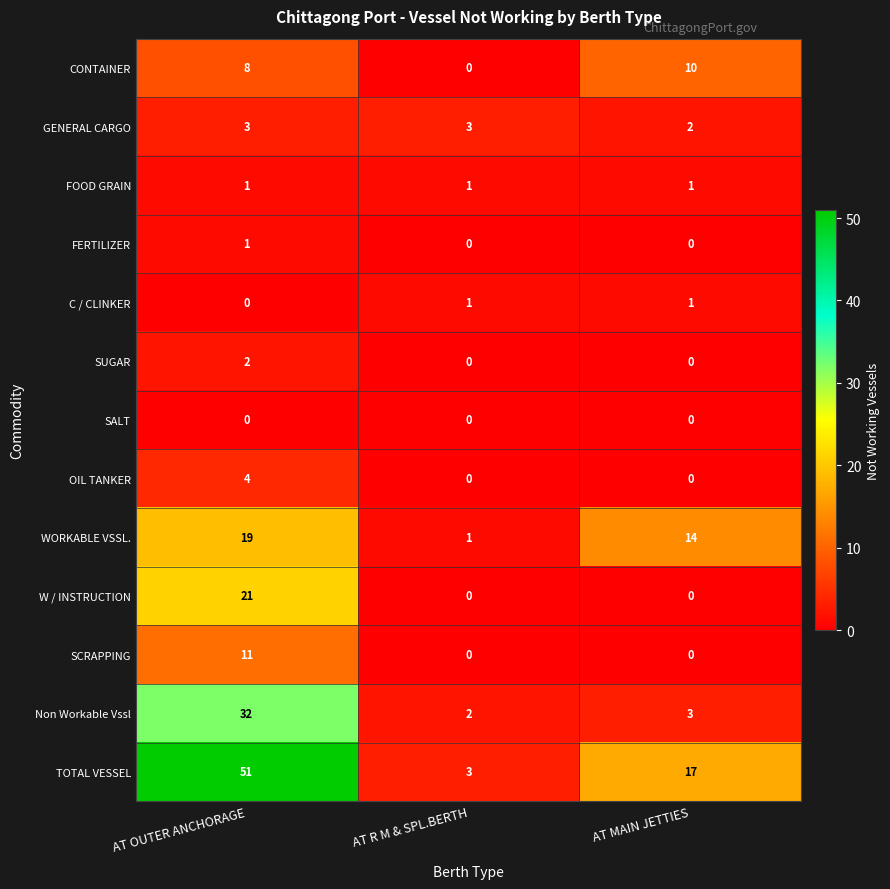

Which series changed the most between AT R M & SPL.BERTH and AT MAIN JETTIES?

TOTAL VESSEL